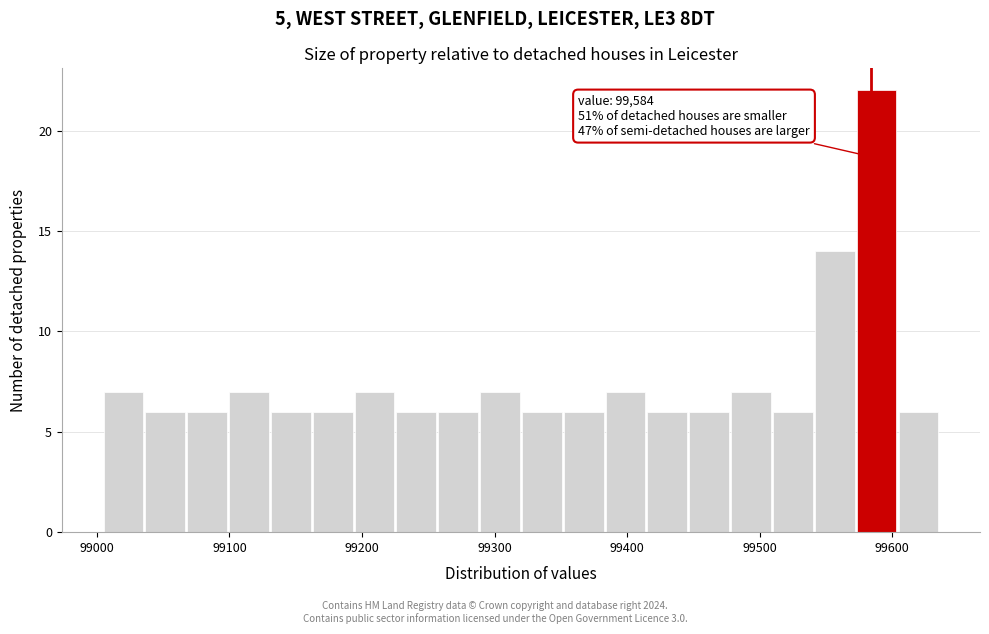

Around what value on the x-axis is the tallest bar? Give the approximate position of its centre, as read against the axis.

99590